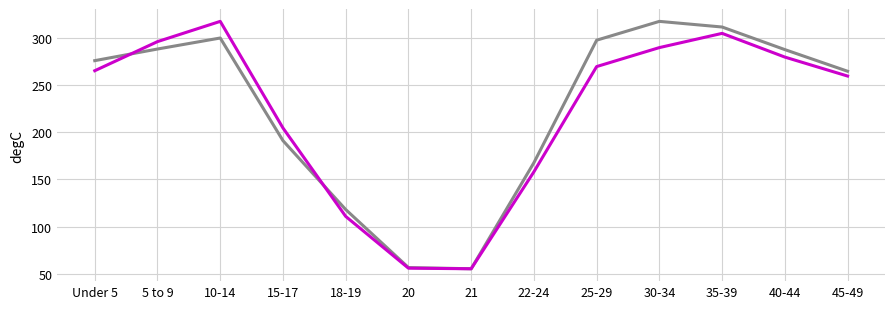

What is the total value across all series at 5 to 9?

585.1